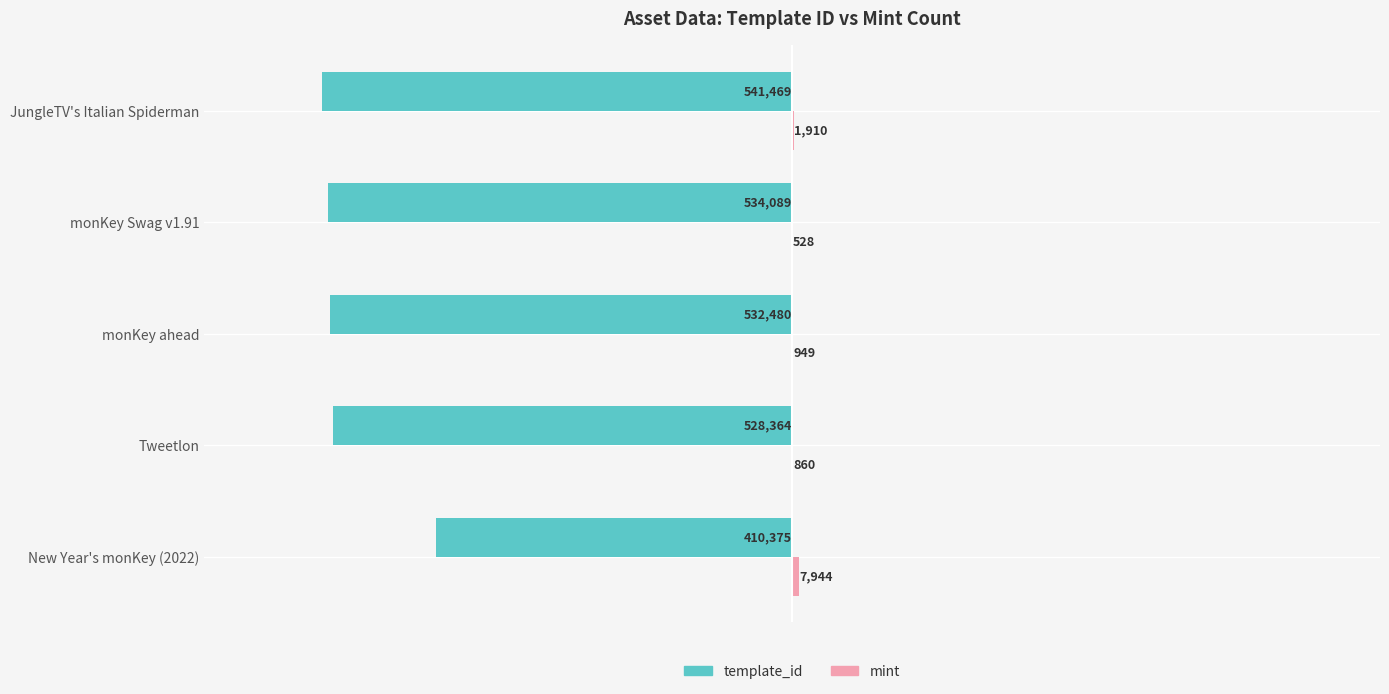

Which label corresponds to the largest value in the chart?

New Year's monKey (2022)